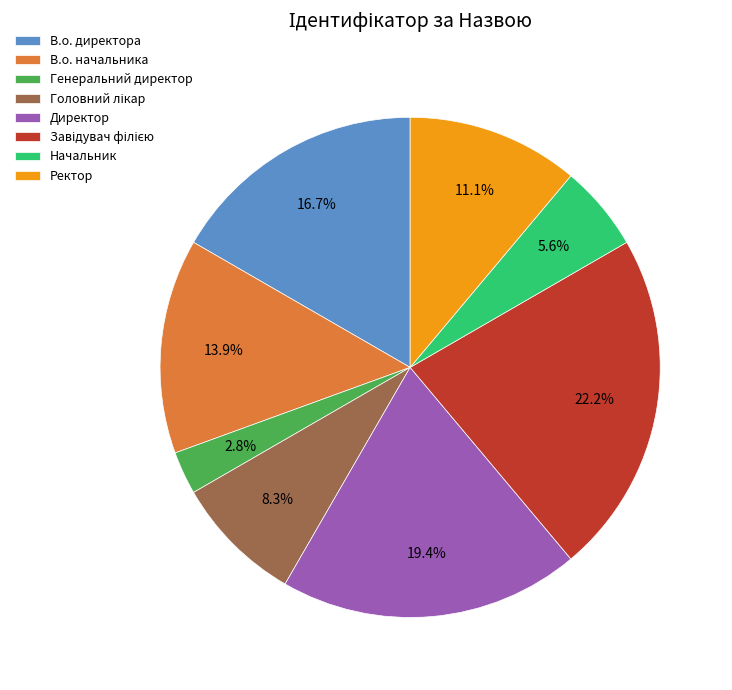

What is the ratio of the value at Начальник to the value at Генеральний директор?

2.0